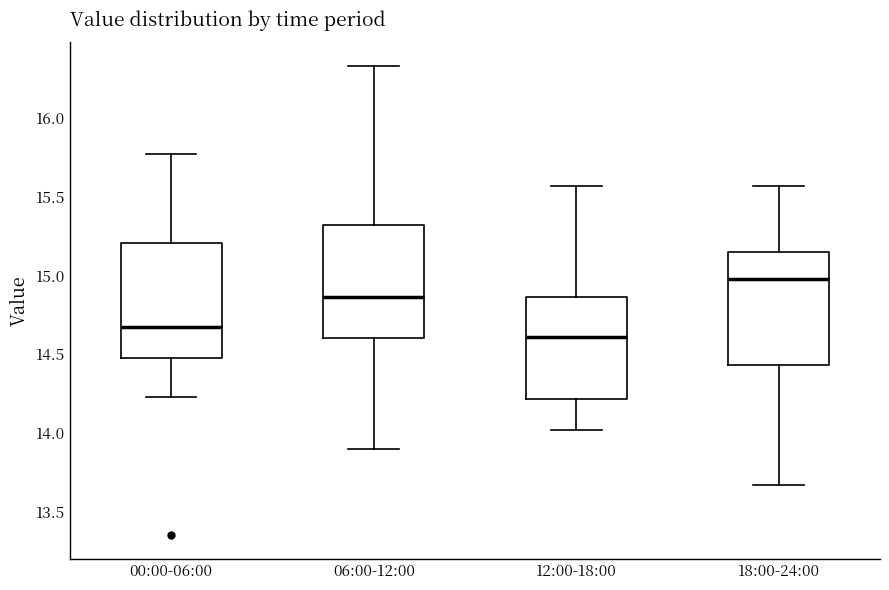

Reading left to right, transcribe this box plot: for each box, give where its median line is, the range the box spans, and where its two whiskers end, as read against the y-axis. The values are not printed on the chart, so give them approximately, as read against the axis.

00:00-06:00: median 14.70, box 14.45 to 15.20, whiskers 14.25 to 15.75
06:00-12:00: median 14.85, box 14.60 to 15.30, whiskers 13.90 to 16.35
12:00-18:00: median 14.60, box 14.20 to 14.85, whiskers 14.00 to 15.55
18:00-24:00: median 15.00, box 14.45 to 15.15, whiskers 13.65 to 15.55